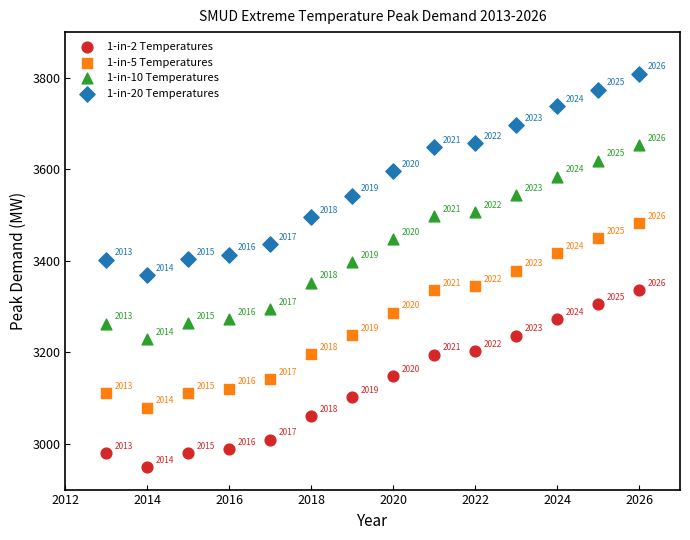

What is the X range (max minus min) for the scatter plot?

13.0